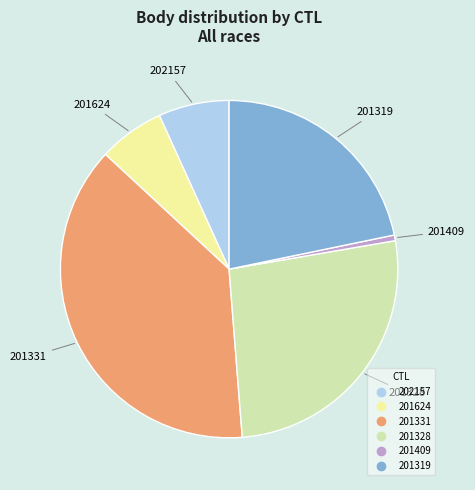

Which slice is the largest?

201331